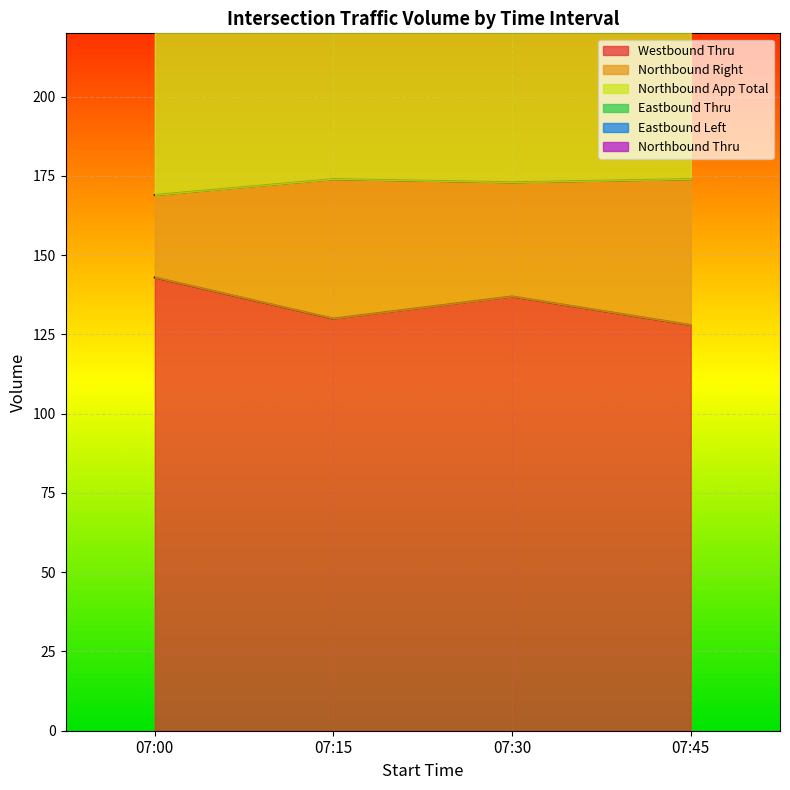

At which category does Westbound Thru reach its first local peak?

07:30